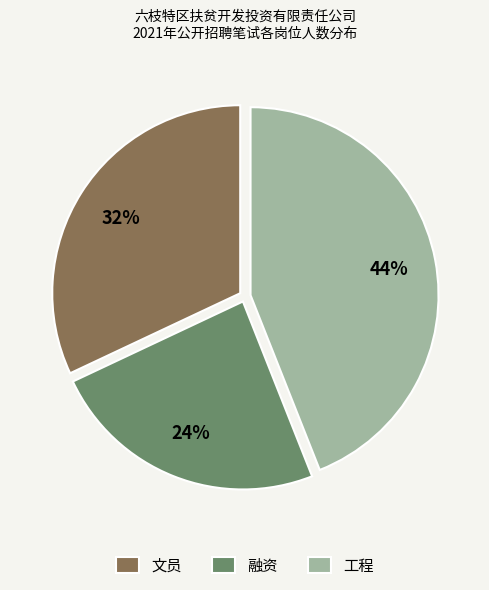

Which has a higher value, 融资 or 文员?

文员